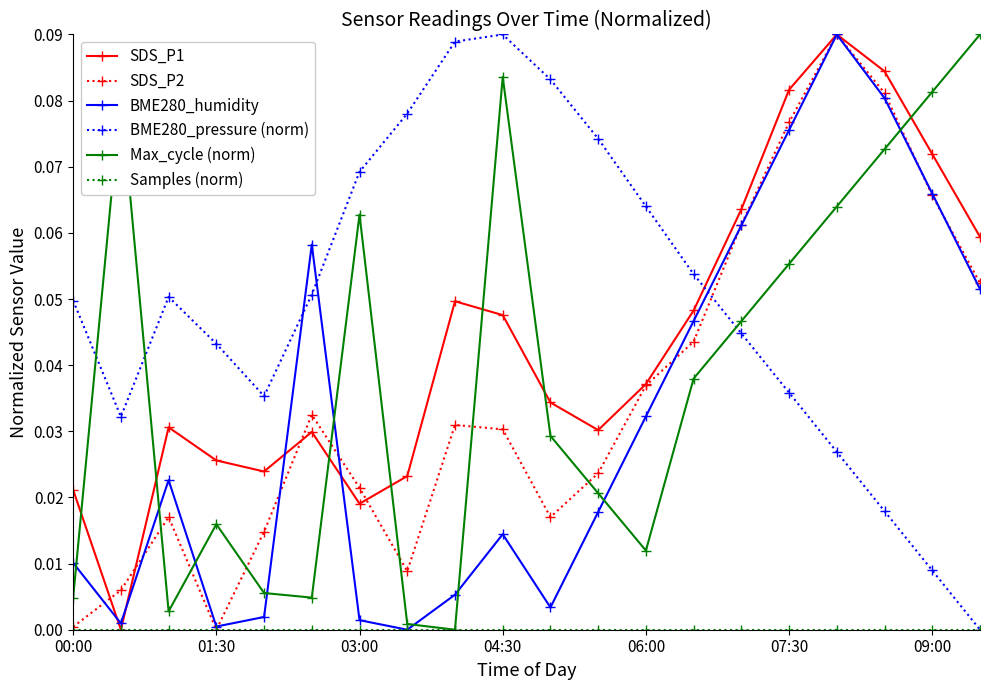

In BME280_humidity, how many points are higher than both neighbors (excluding endpoints)?

4